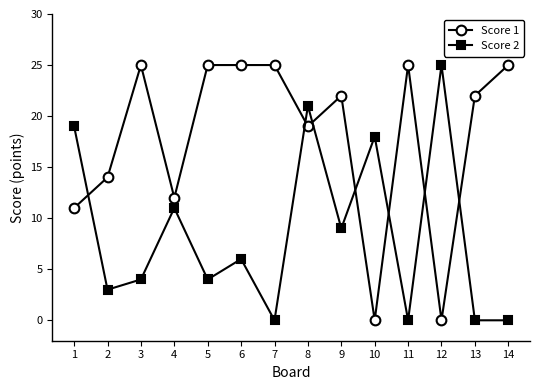

What are all the series names shown in the legend?

Score 1, Score 2